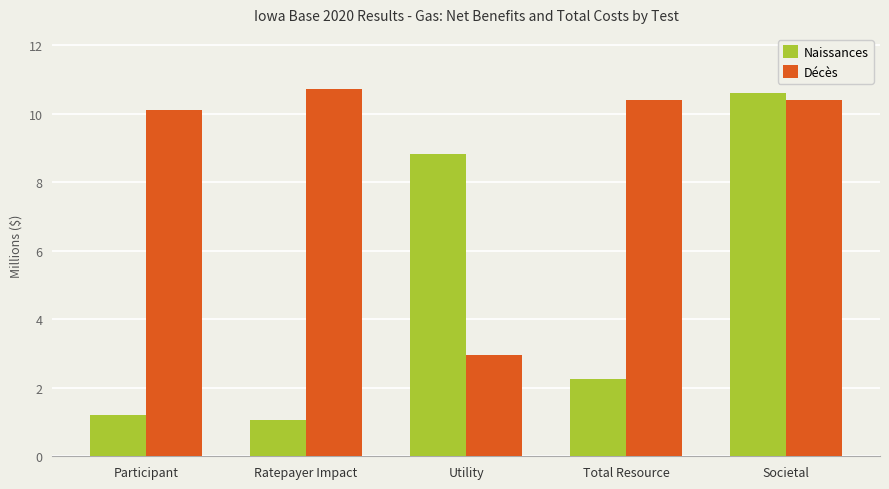

What is the sum of the Naissances values at Utility and Total Resource?

11.1